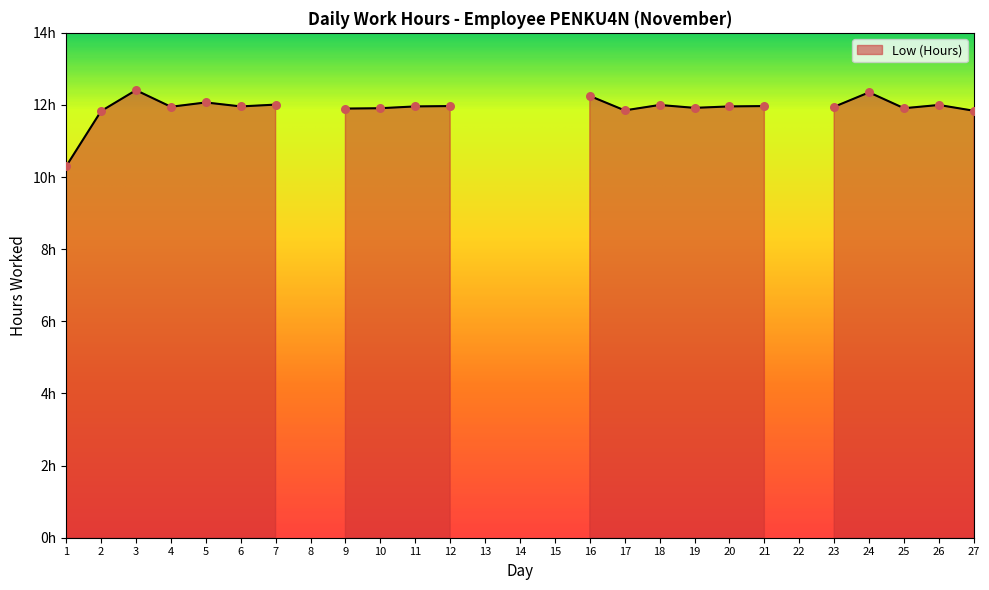

What is the change in value from 21 to 25?

-0.1